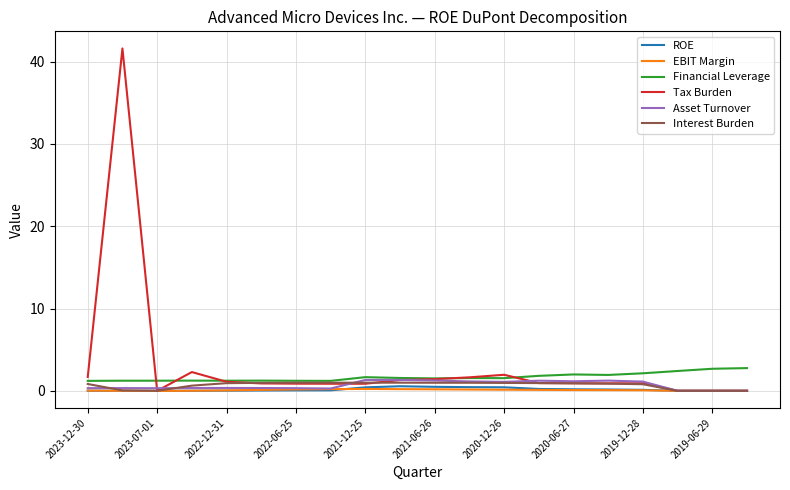

True or false: Financial Leverage and ROE cross at least once.

False